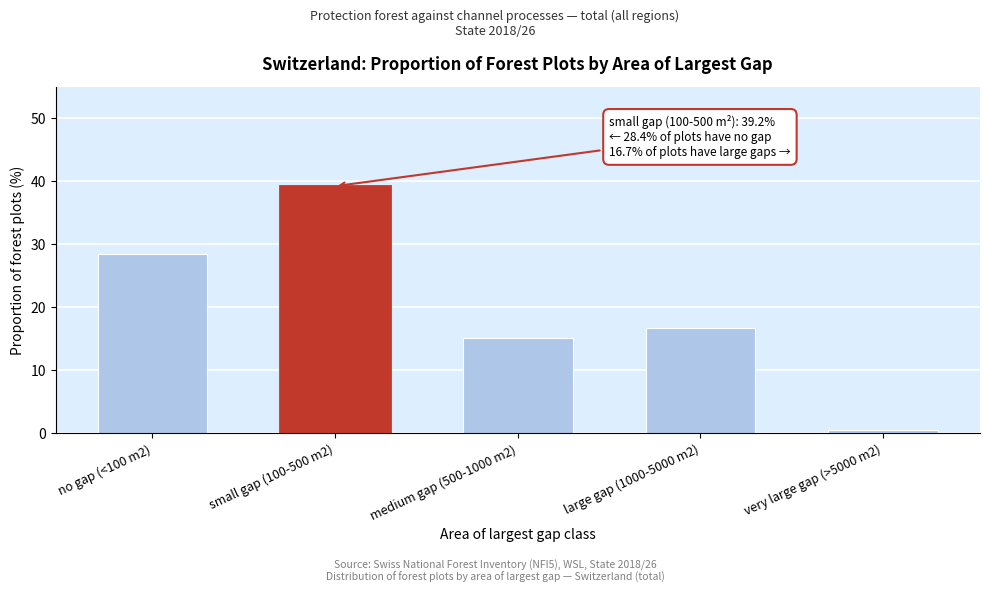

Reading left to right, transcribe all the data shown in this chart.

28.4	39.2	15.1	16.7	0.6